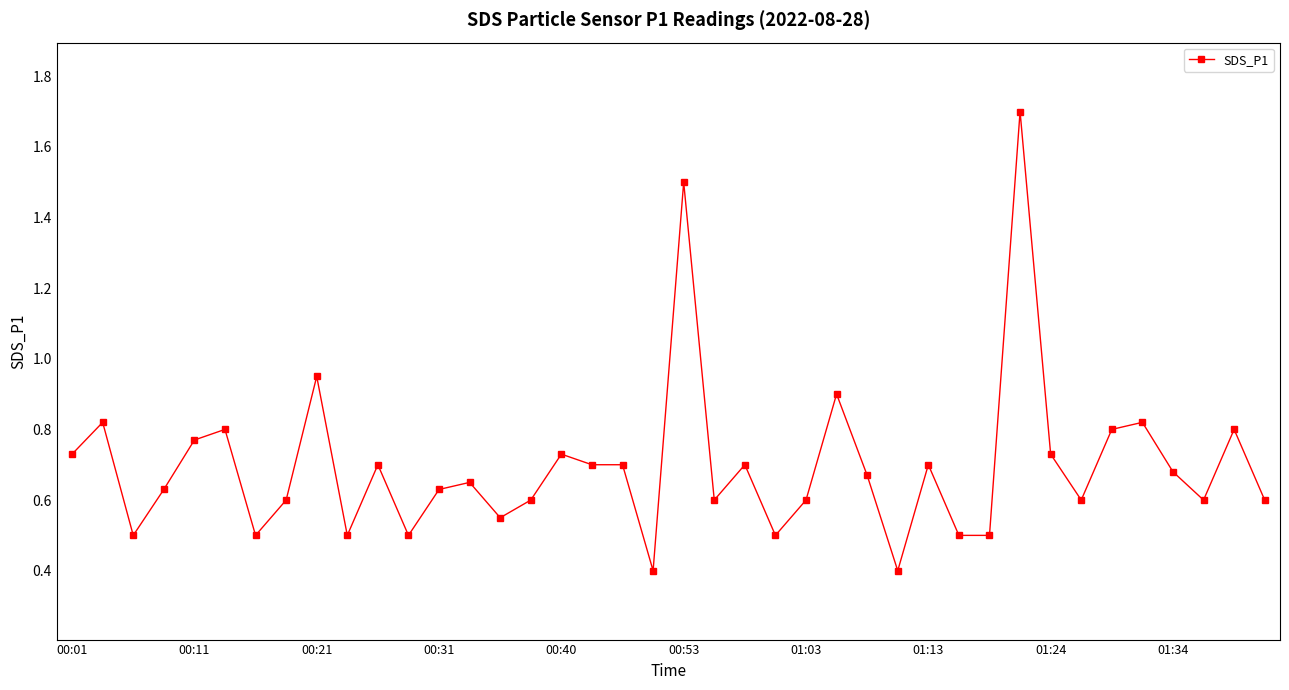

What is the minimum value shown in the chart?

0.4